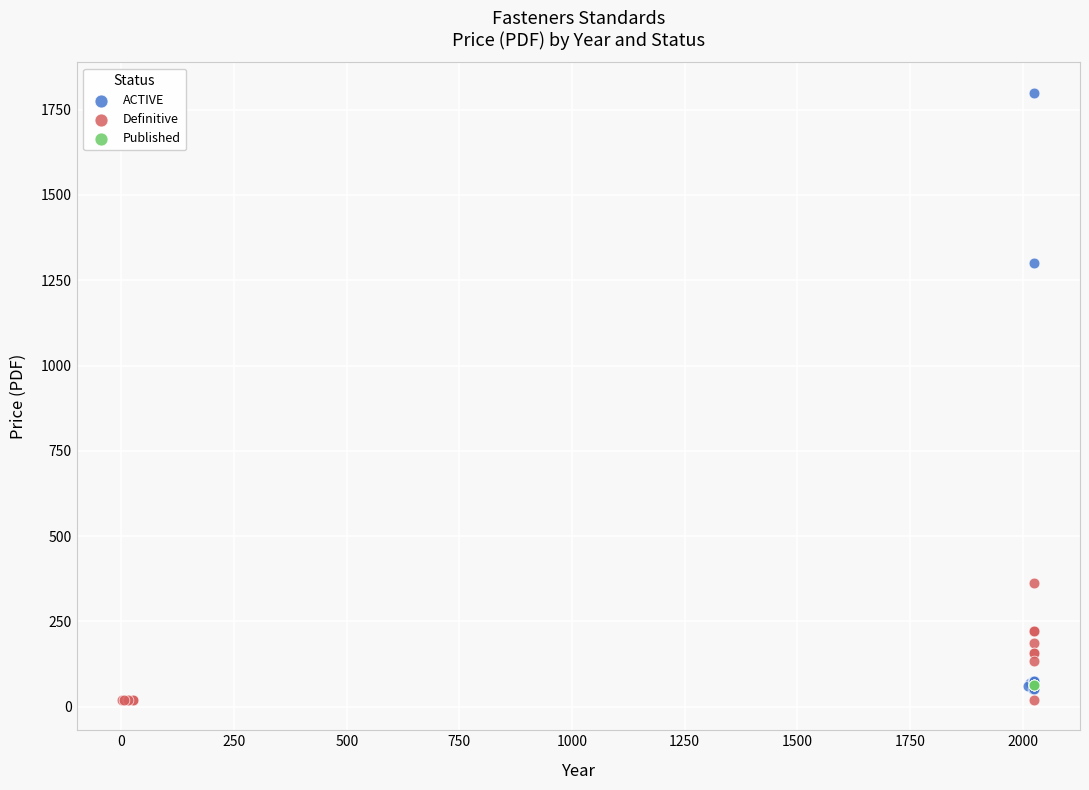

Which series contains the highest Y value?

ACTIVE